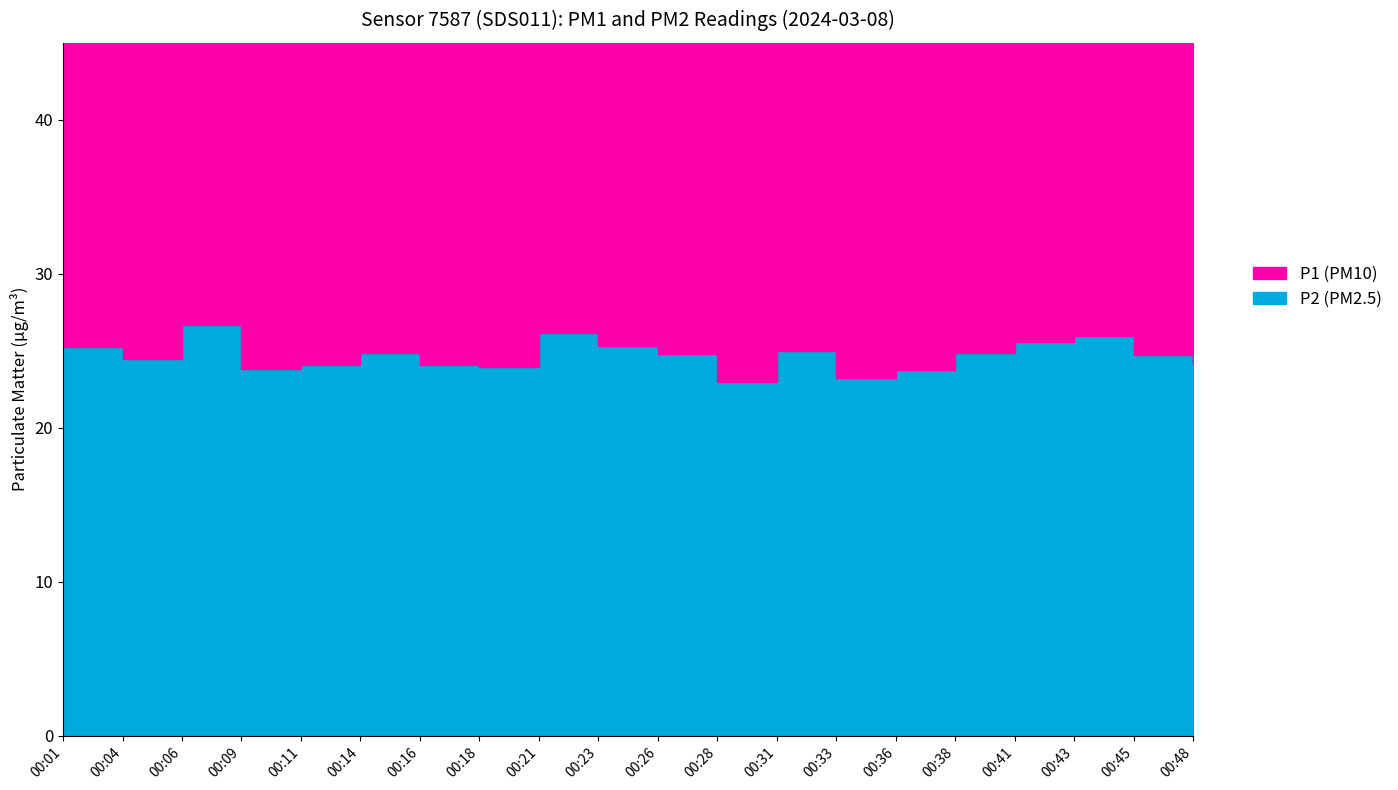

List the series in order of their overall mean, highest first.

P1, P2